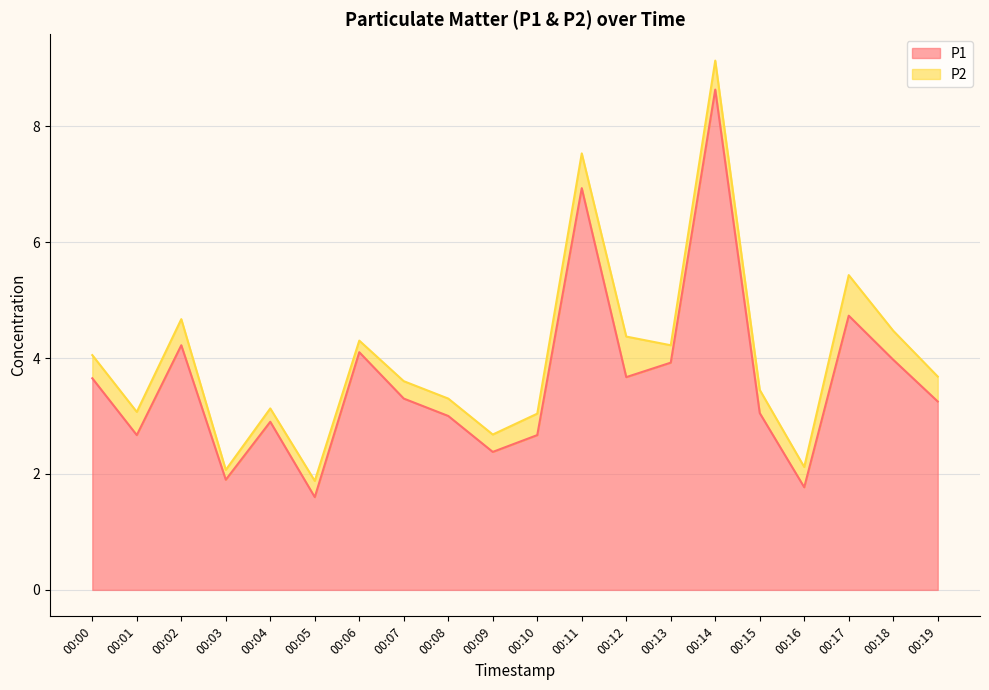

The value at 00:08 is 1.2. True or false?

False